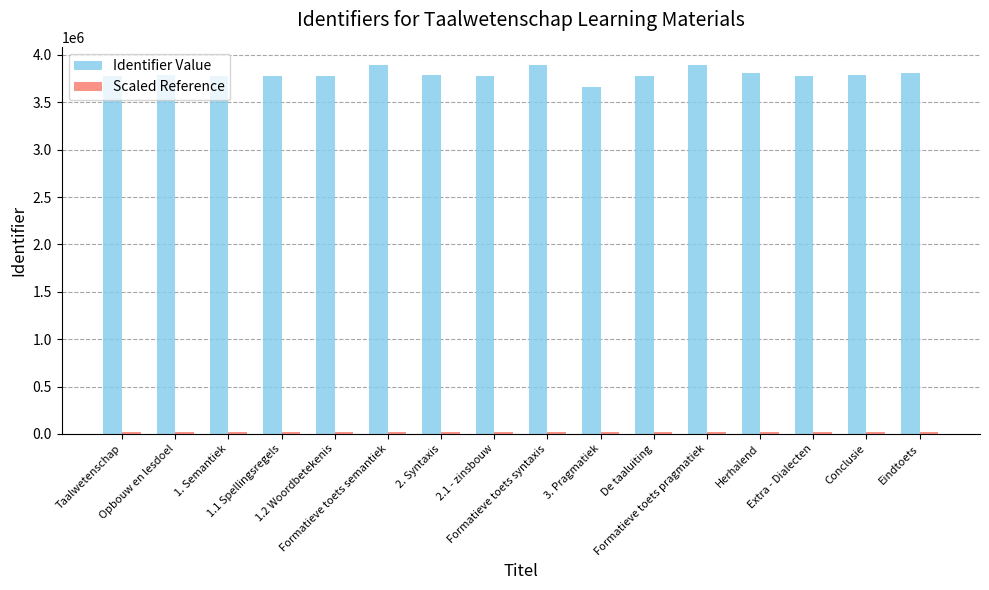

What is the greatest value displayed?

3890662.0